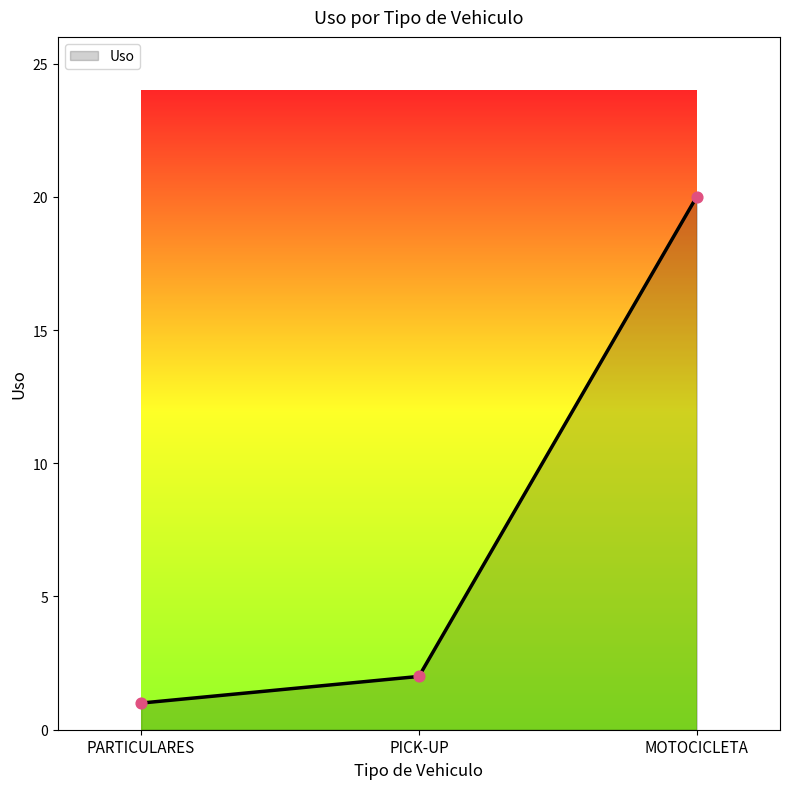

What is the ratio of the value at PARTICULARES to the value at PICK-UP?

0.5